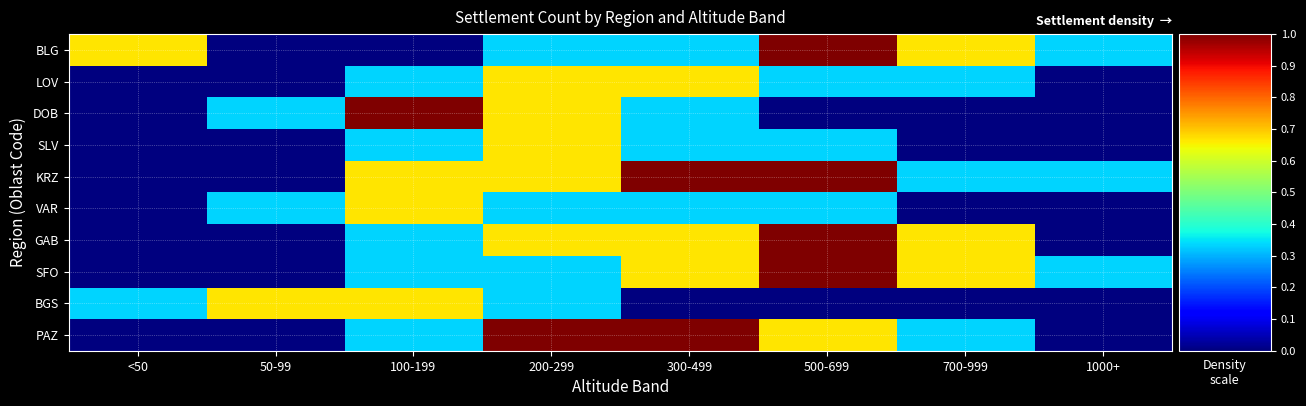

What is the total value across all series at <50?

1.0